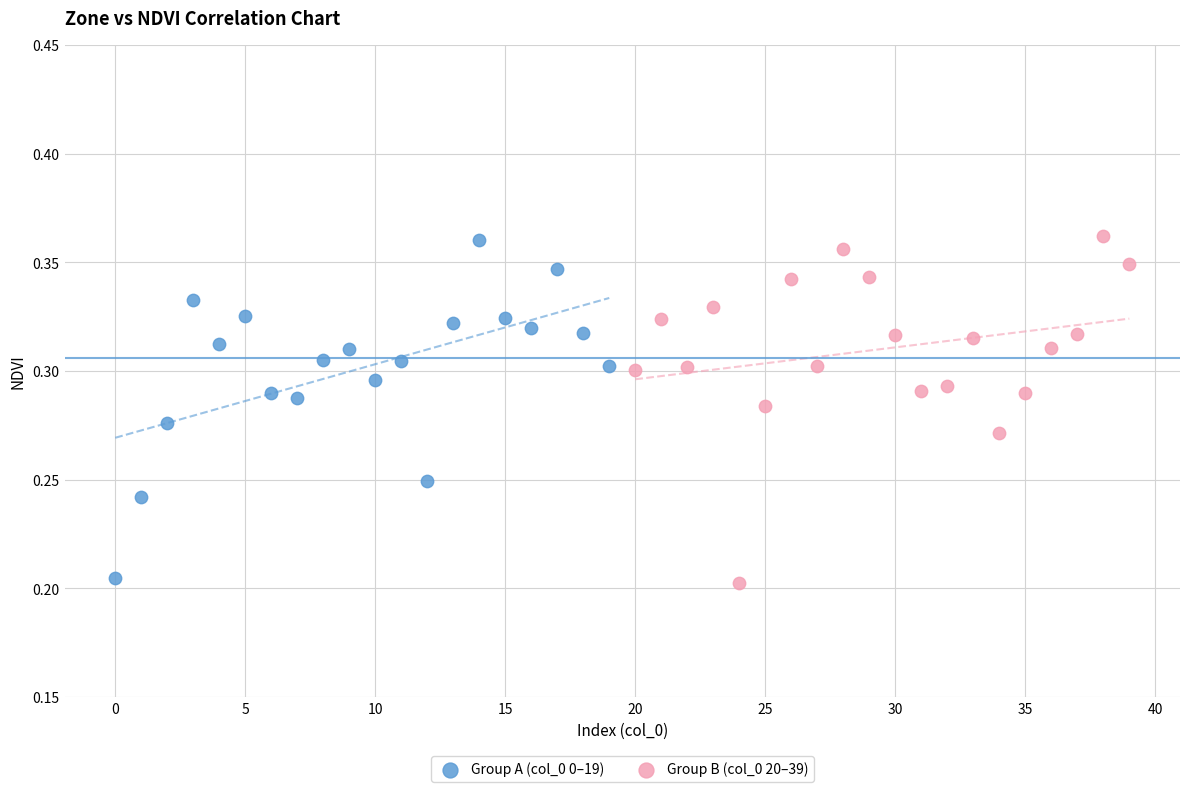

What are all the series names shown in the legend?

Group A (col_0 0–19), Group B (col_0 20–39)